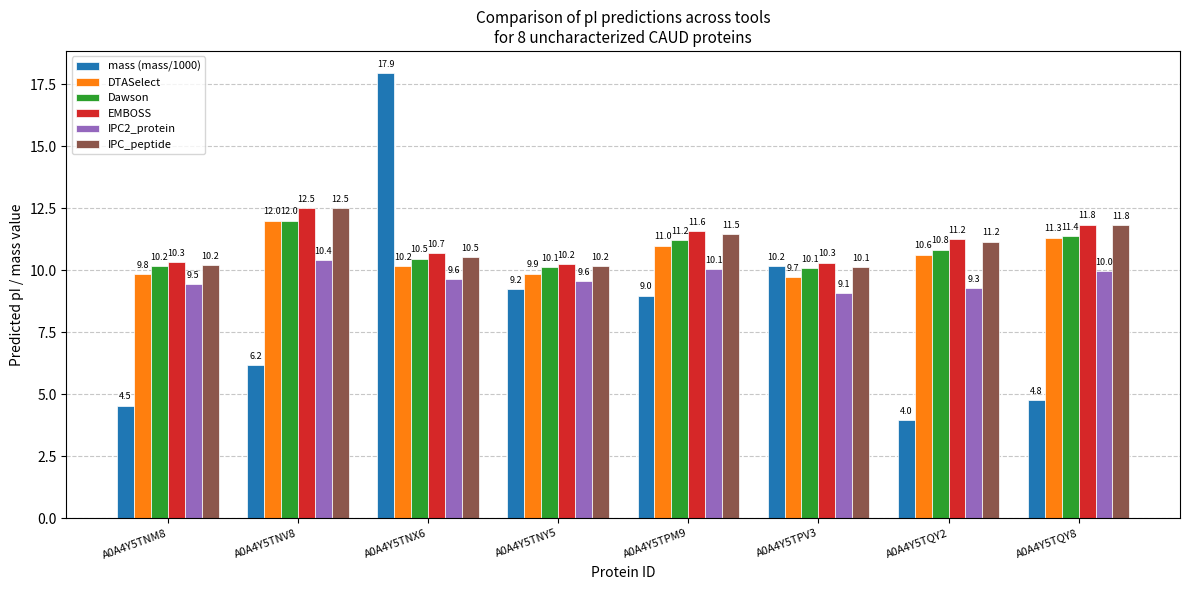

What is the value of the IPC_peptide bar at the 8th from the left?

11.8